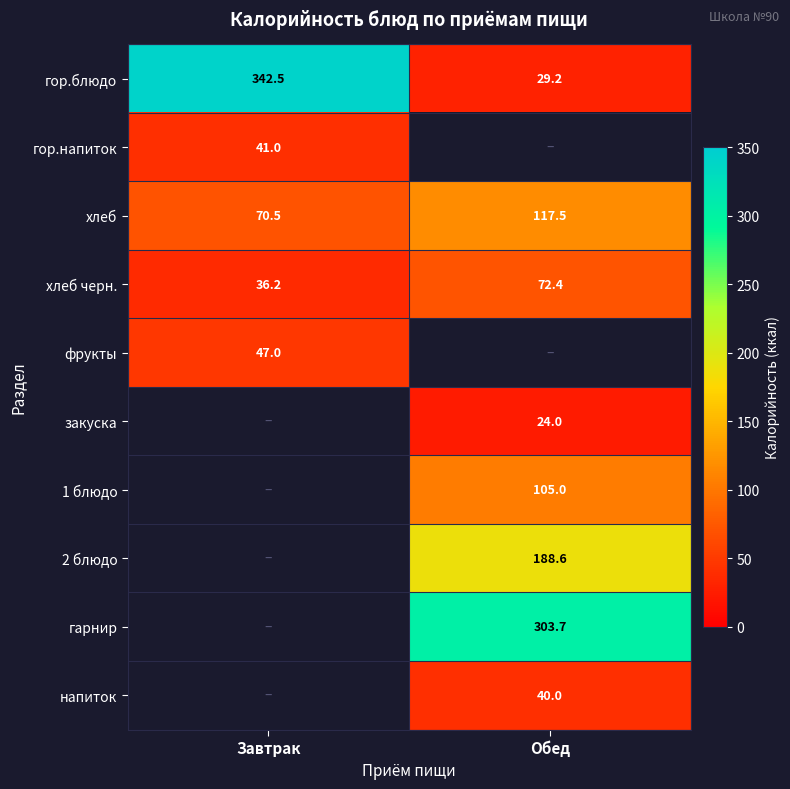

What is the maximum value shown in the chart?

342.5